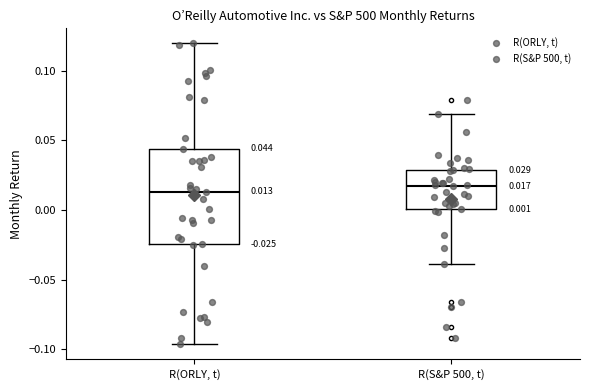

Which box is the tallest, from its lower edge to its upper edge?

R(ORLY, t)